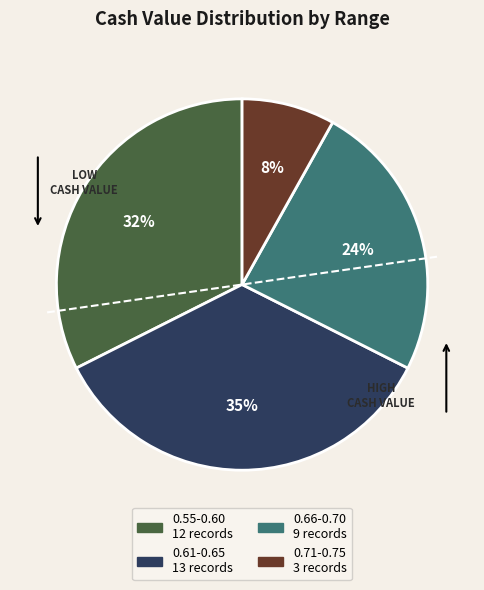

To the nearest percent, what is the average slice percentage?

25%